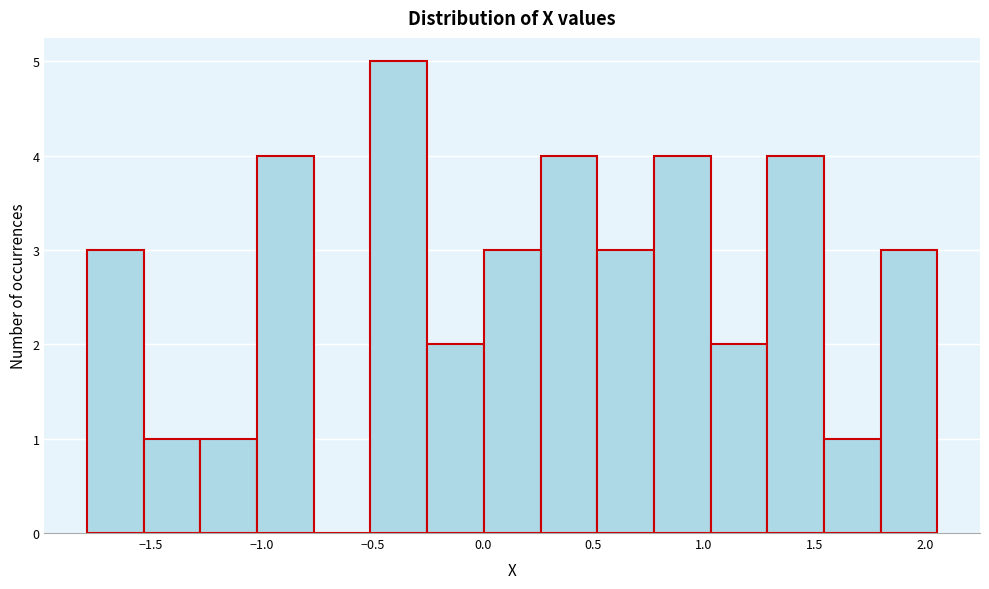

Reading left to right, list every bar in this chart as the range it spans on the x-axis followed by its height. Neither the bar edges nor the heights are printed on the chart, so give them approximately, as read against the axes.

-1.80 to -1.55: 3
-1.55 to -1.30: 1
-1.30 to -1.00: 1
-1.00 to -0.75: 4
-0.75 to -0.50: 0
-0.50 to -0.25: 5
-0.25 to 0.00: 2
0.00 to 0.25: 3
0.25 to 0.50: 4
0.50 to 0.75: 3
0.75 to 1.05: 4
1.05 to 1.30: 2
1.30 to 1.55: 4
1.55 to 1.80: 1
1.80 to 2.05: 3